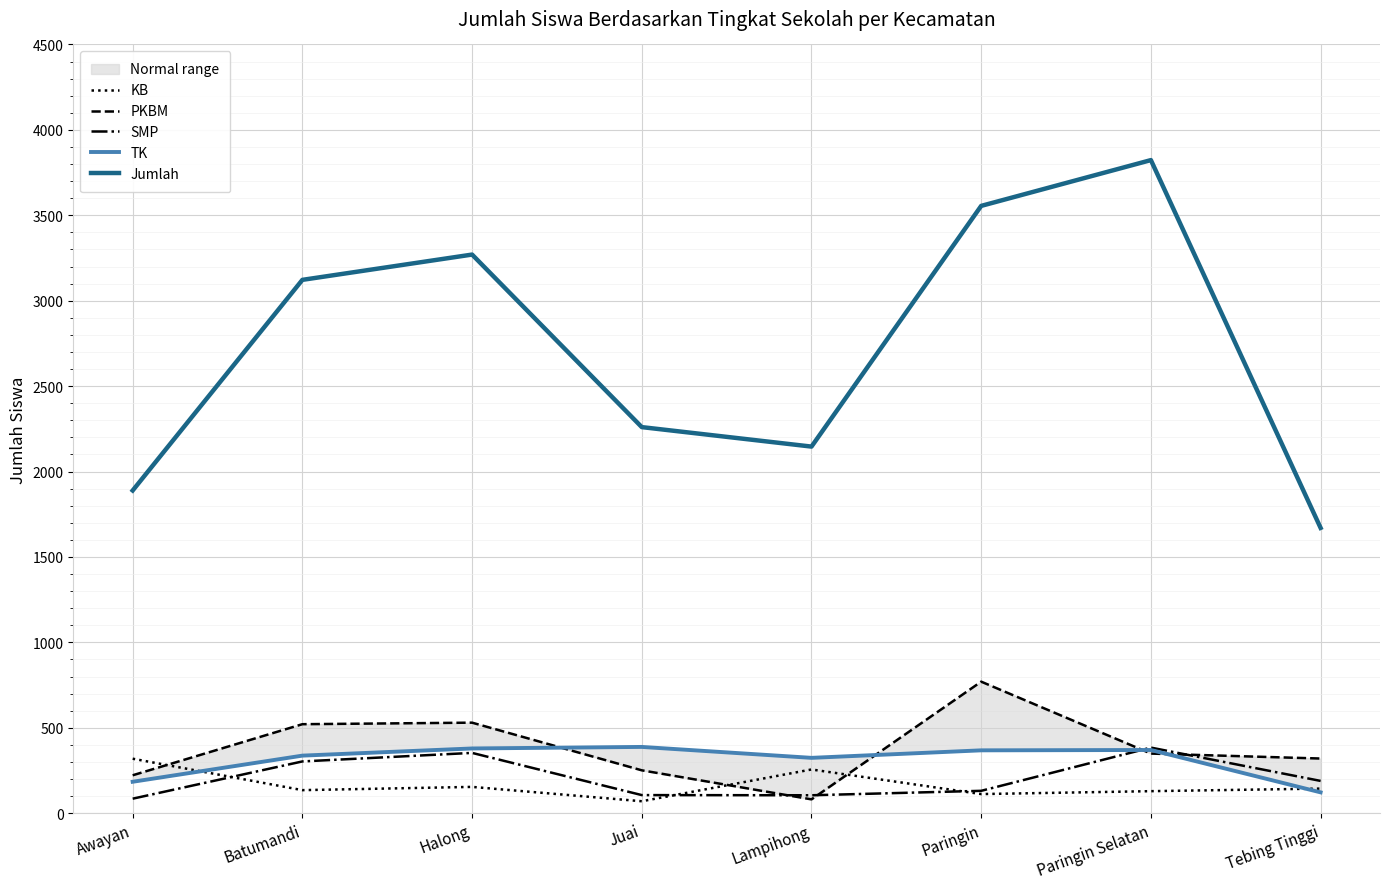

Which series changed the most between Awayan and Halong?

Jumlah